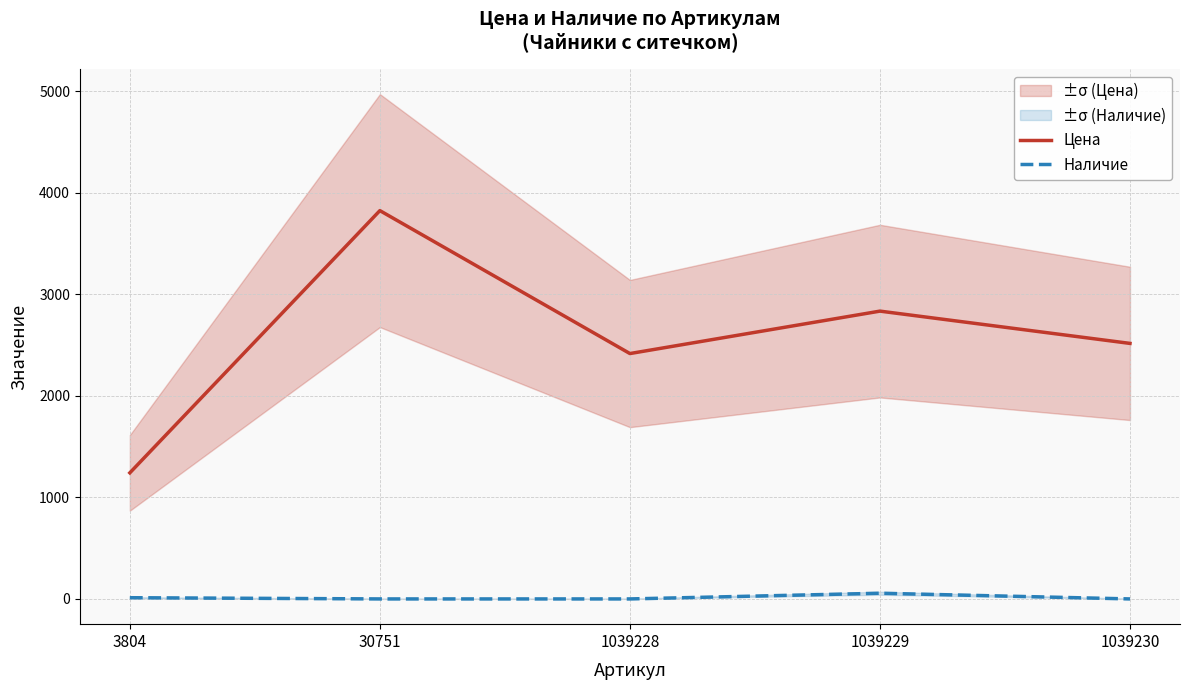

Which category has the highest value in the Наличие series?

1039229